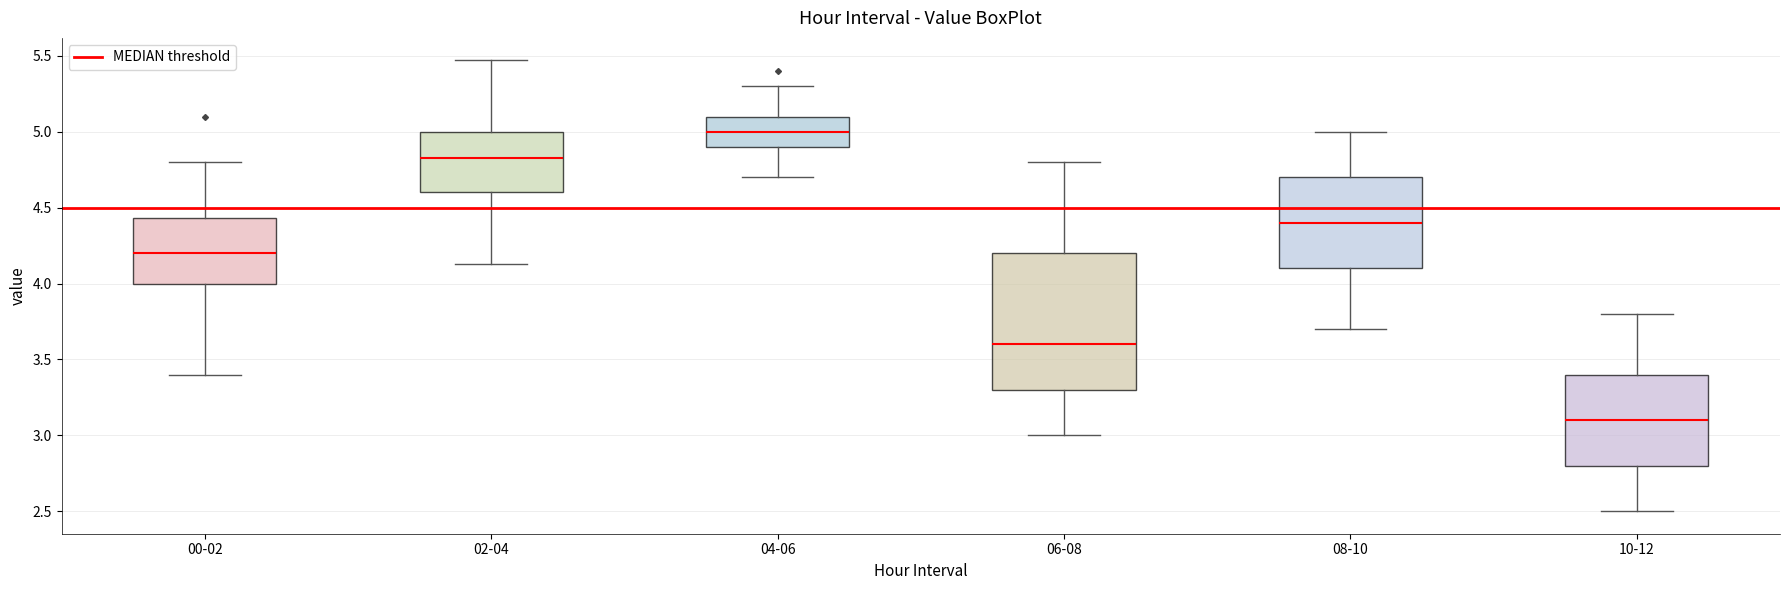

Where is the upper edge of the box for 06-08 on the y-axis? The values are not printed on the chart, so give them approximately, as read against the axis.

4.20